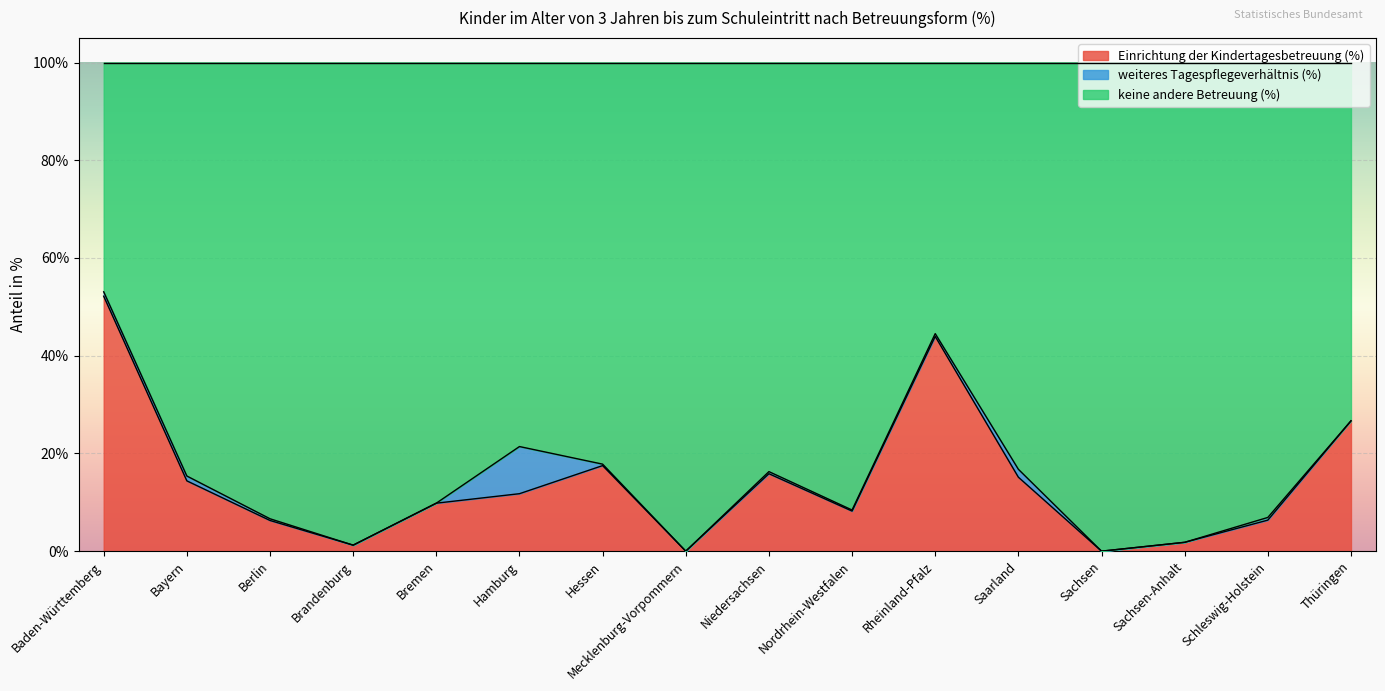

Is it true that Einrichtung der Kindertagesbetreuung (%) equals 5.4 at Hamburg?

False